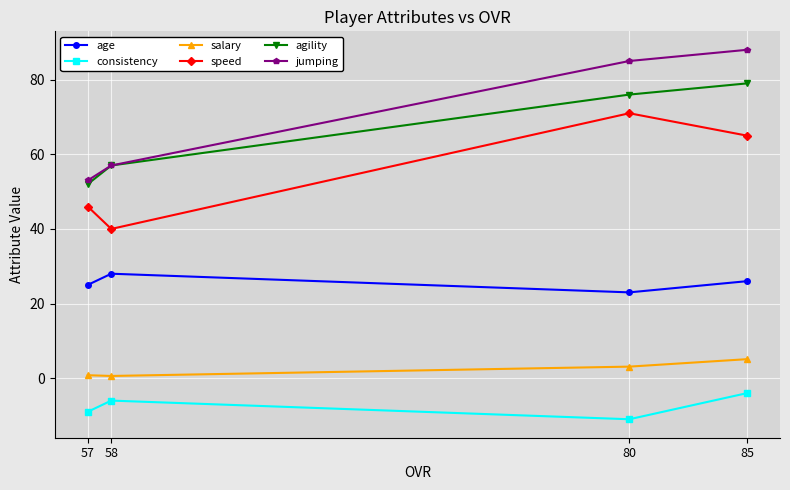

At which category does speed reach its first local peak?

80